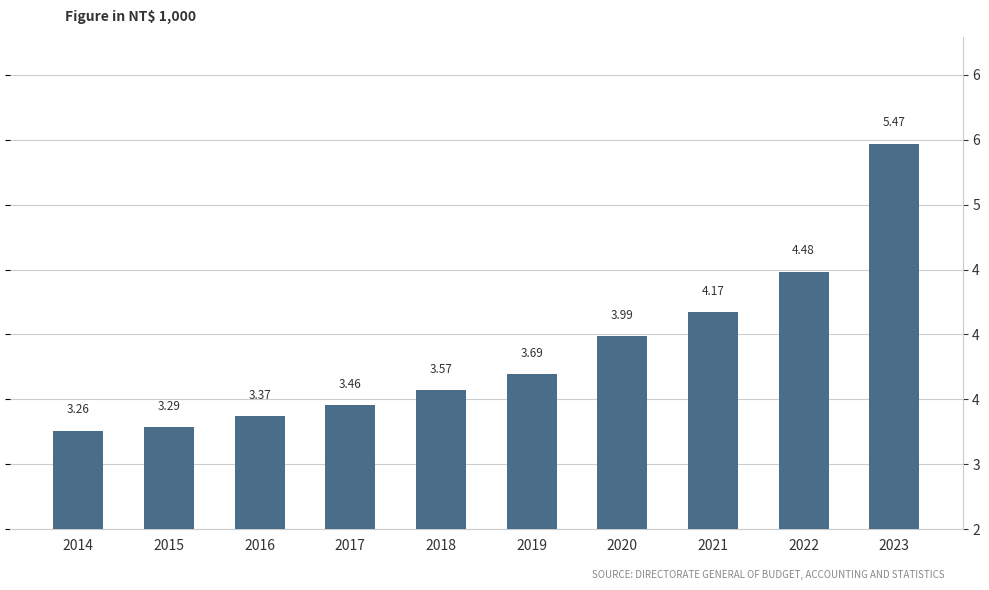

What value does the data have at 2016?

3.4